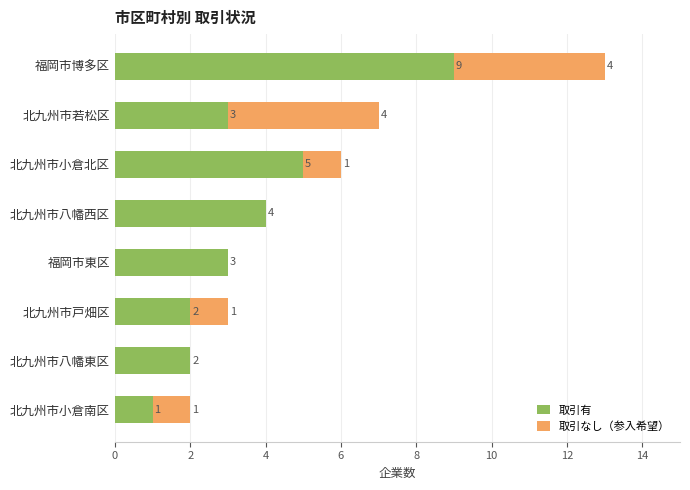

What is the highest value of the 取引有 series?

9